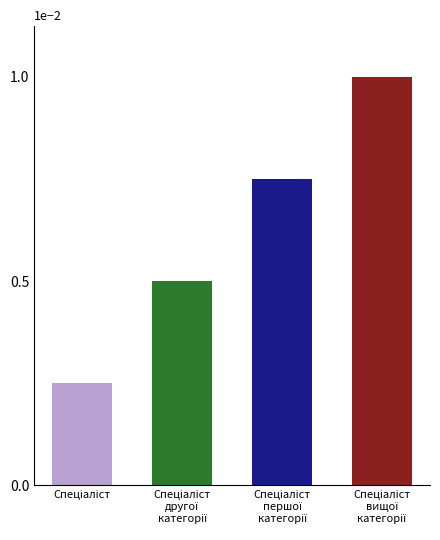

List the labels in order of value, largest first.

Спеціаліст вищої категорії, Спеціаліст першої категорії, Спеціаліст другої категорії, Спеціаліст